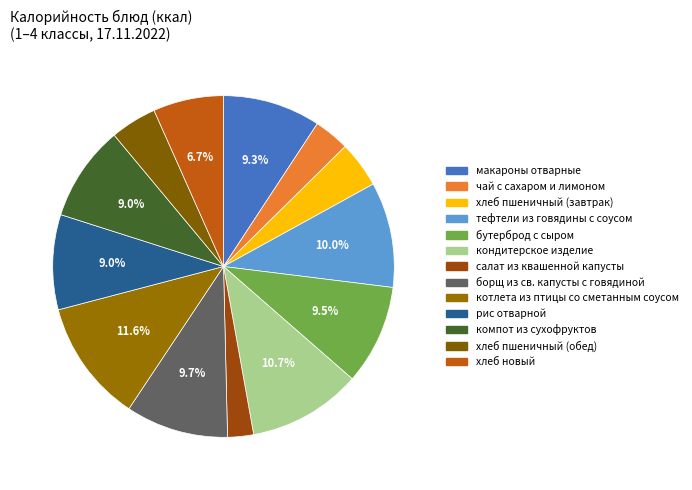

What is the ratio of the value at хлеб пшеничный (обед) to the value at рис отварной?

0.5